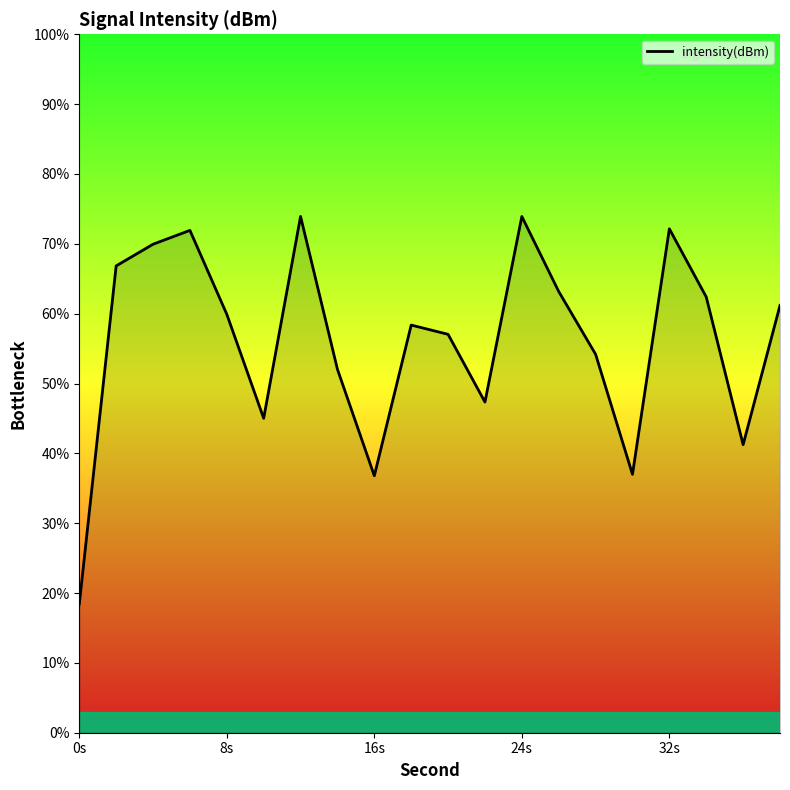

What is the minimum value shown in the chart?

18.4